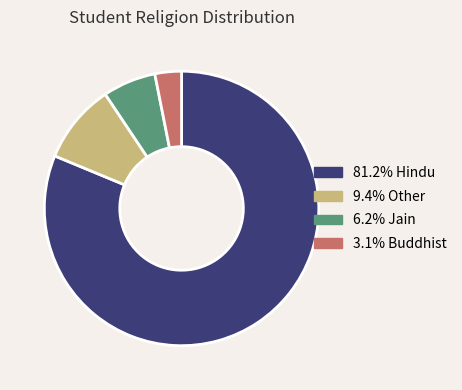

Is there any slice that represents more than half of the pie?

Yes